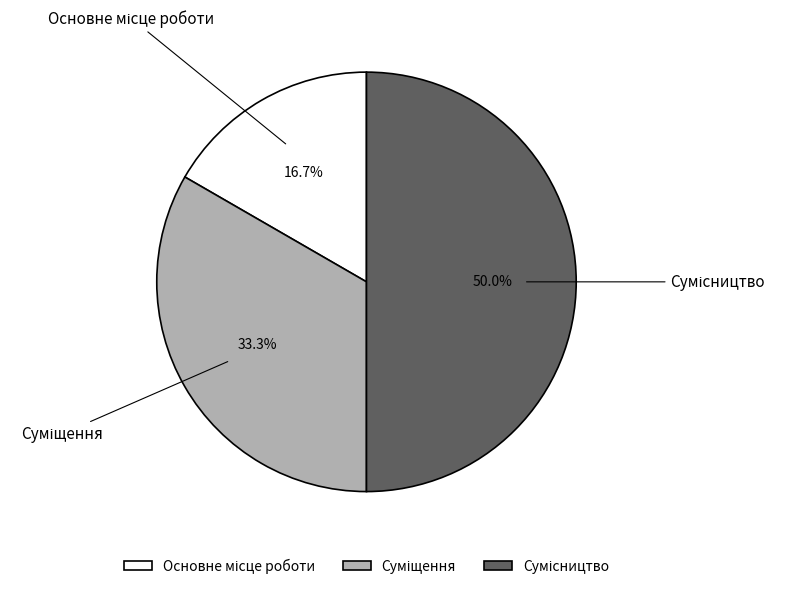

Count the number of slices in the pie.

3